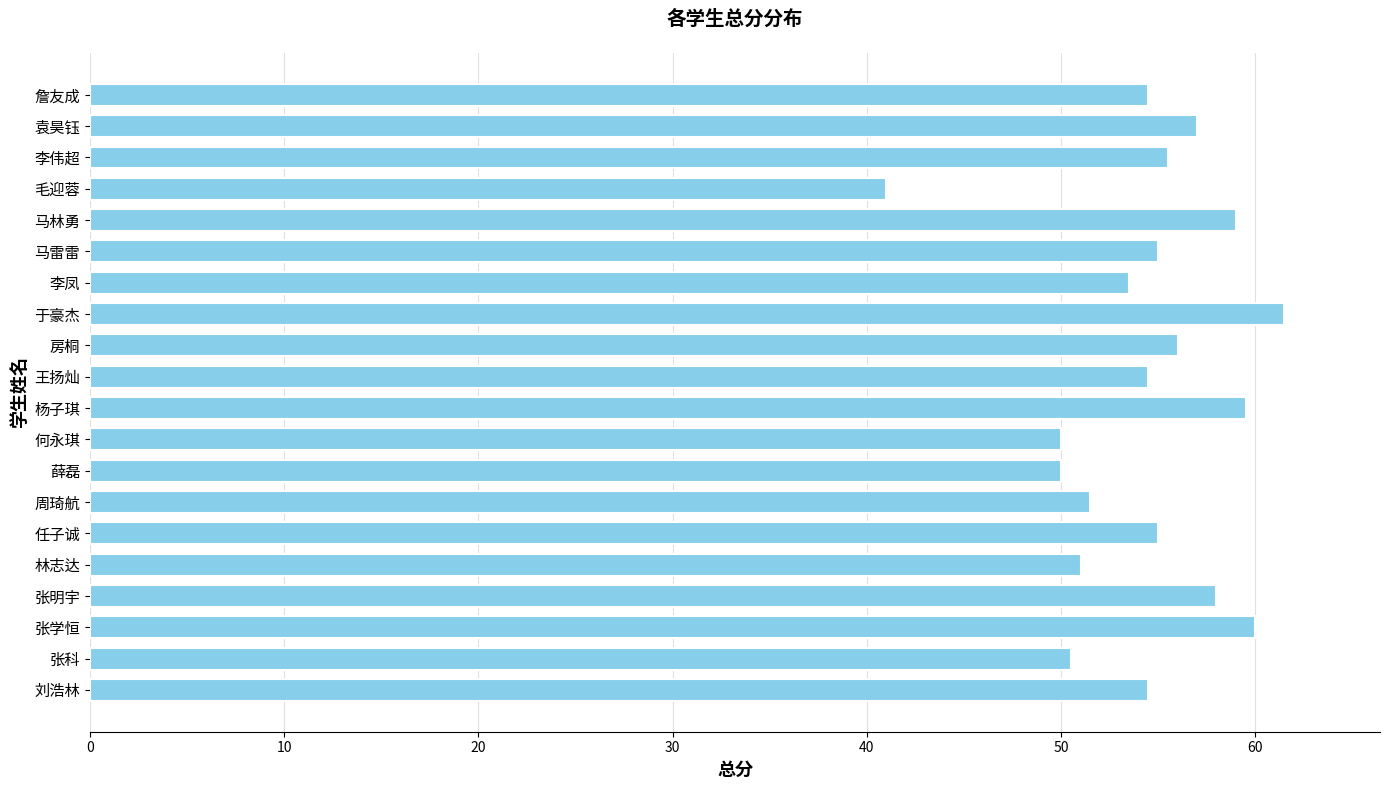

Is it true that the value at 张明宇 is 18.6?

False